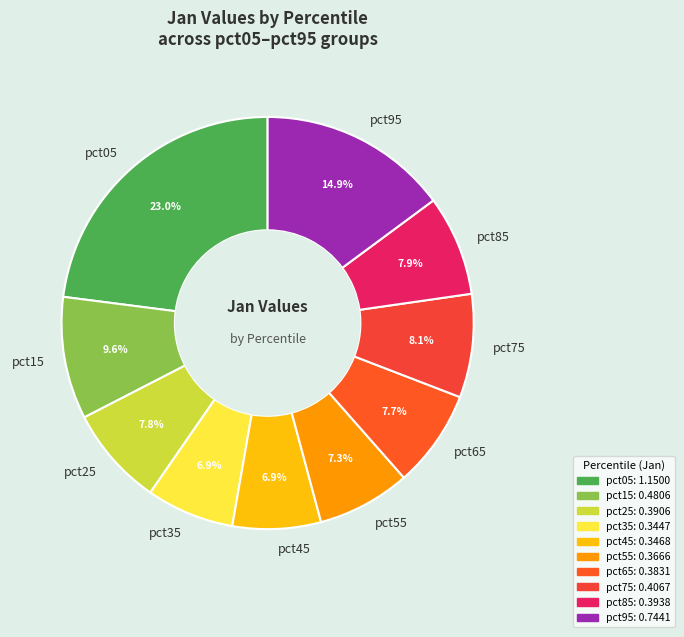

To the nearest percent, what percentage of the pie is pct85?

8%